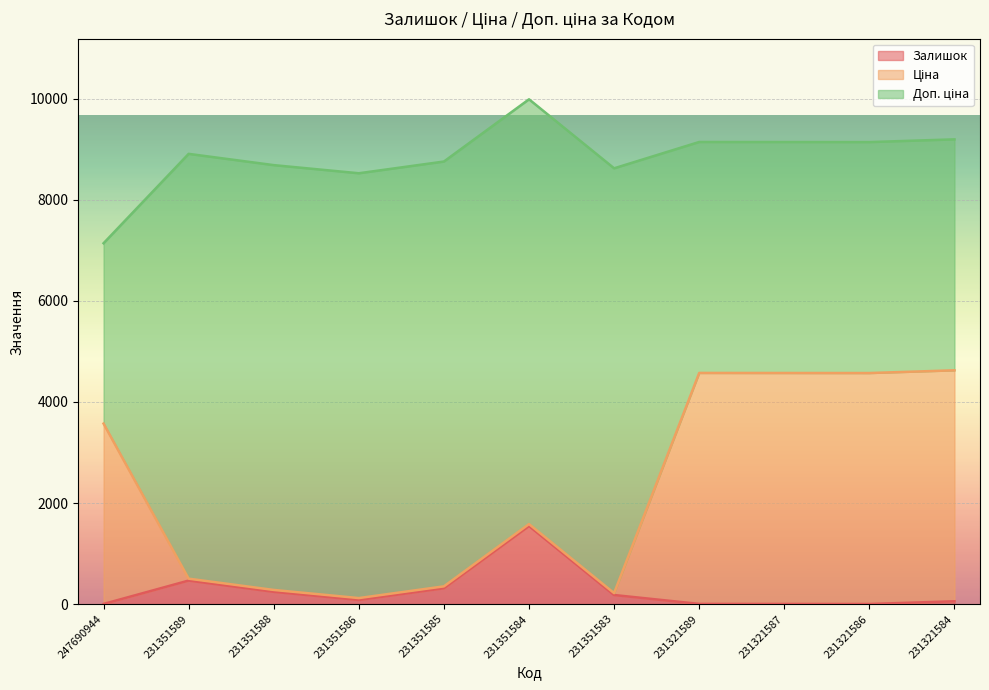

At which category does Ціна reach its first local valley?

231351586